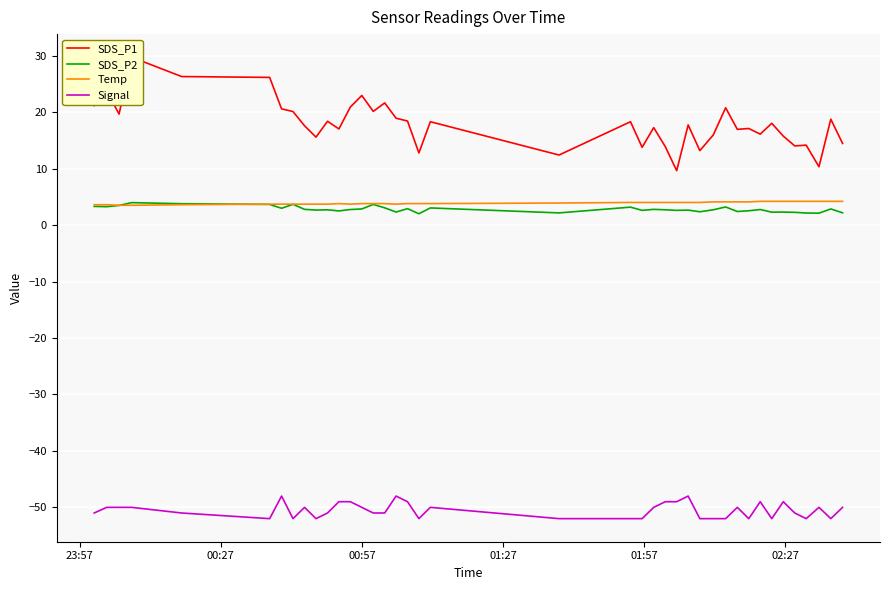

True or false: Signal and SDS_P2 cross at least once.

False